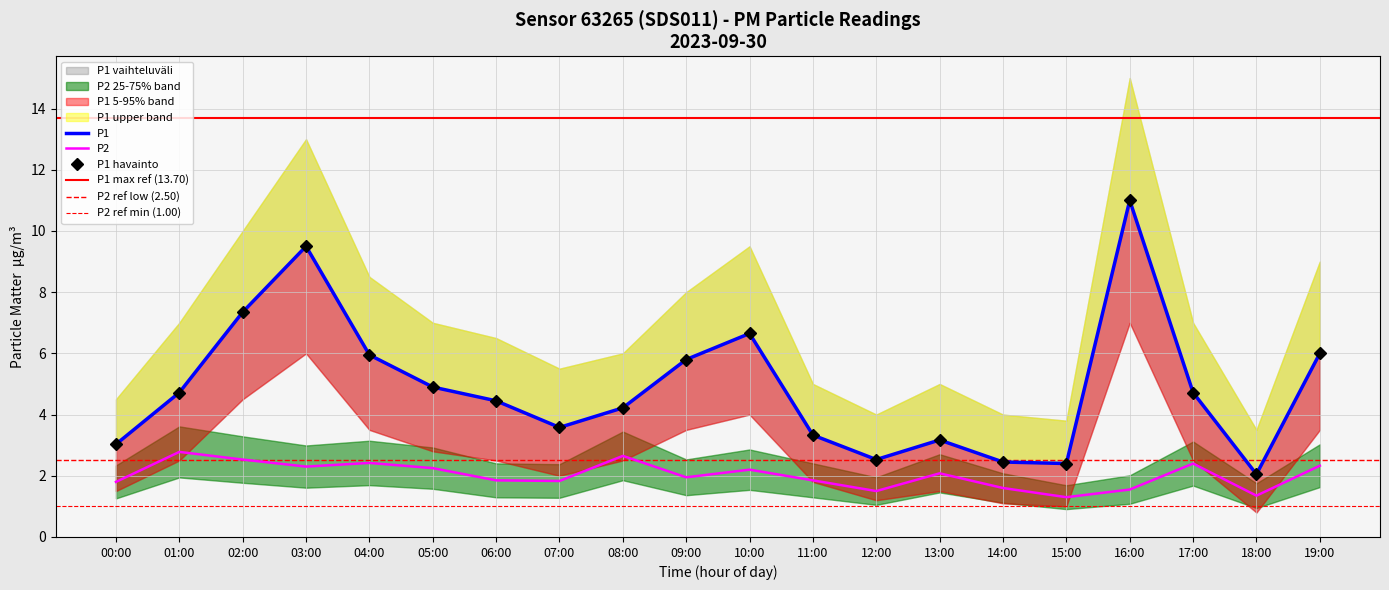

Is it true that P2 equals 0.5 at 19:00?

False